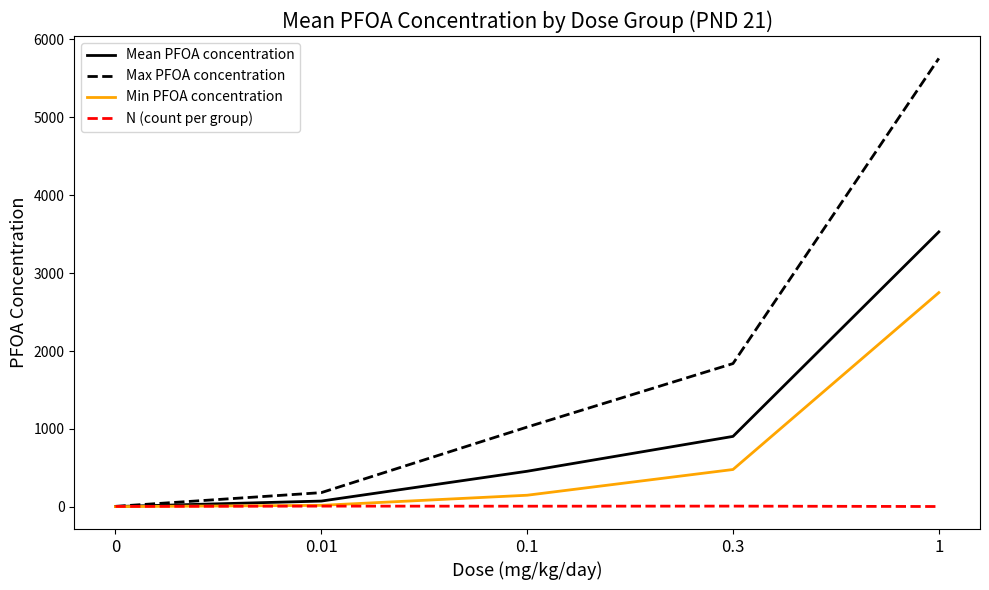

Is it true that Max PFOA concentration equals 1498.7 at 0.1?

False